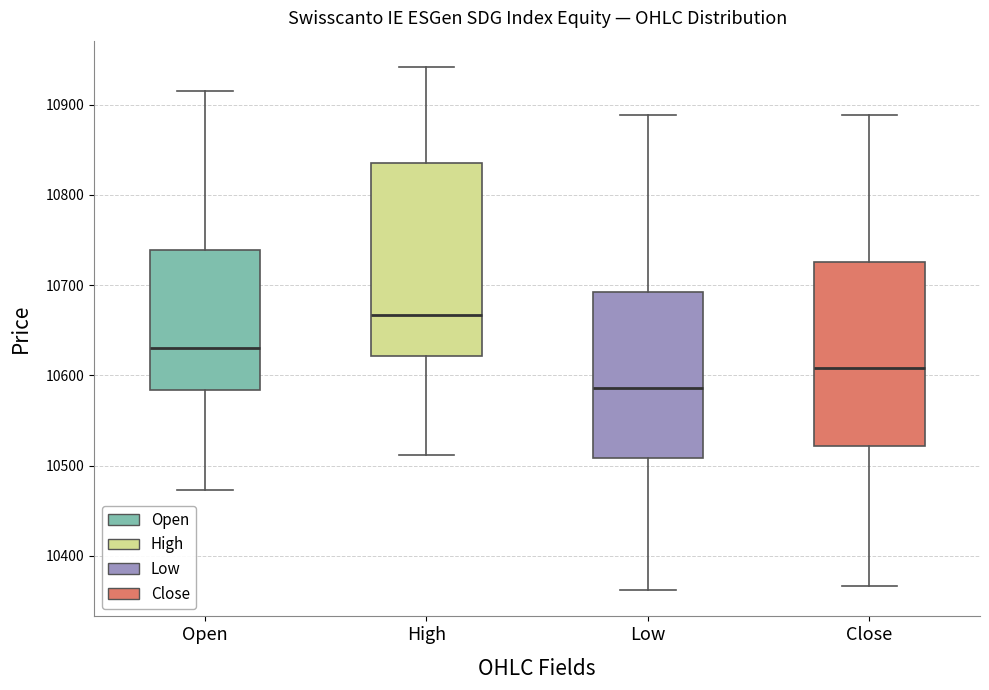

Where does the lower whisker of the box for Open end on the y-axis? The values are not printed on the chart, so give them approximately, as read against the axis.

10470